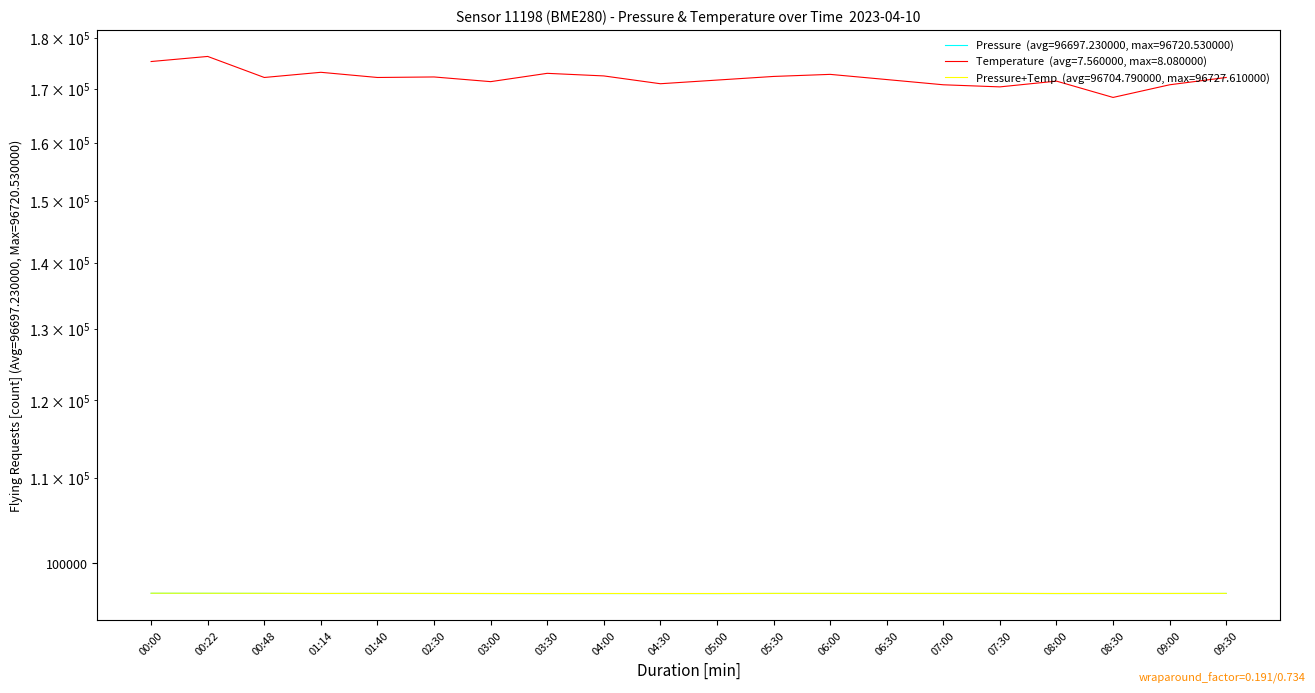

What value does the Pressure+Temp_scaled series have at 03:00?

96698.0